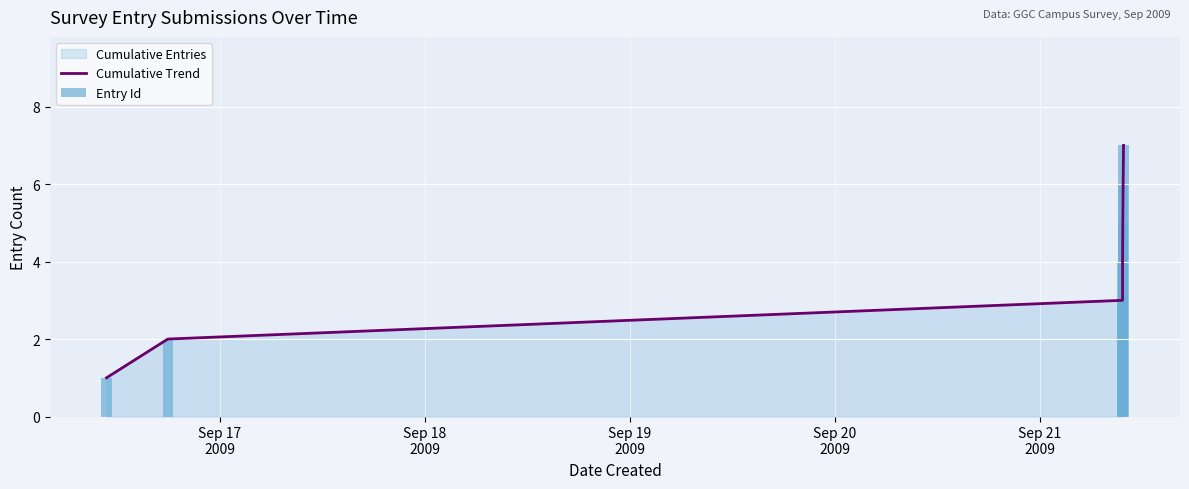

Which series has the largest range (max minus min)?

Cumulative Trend